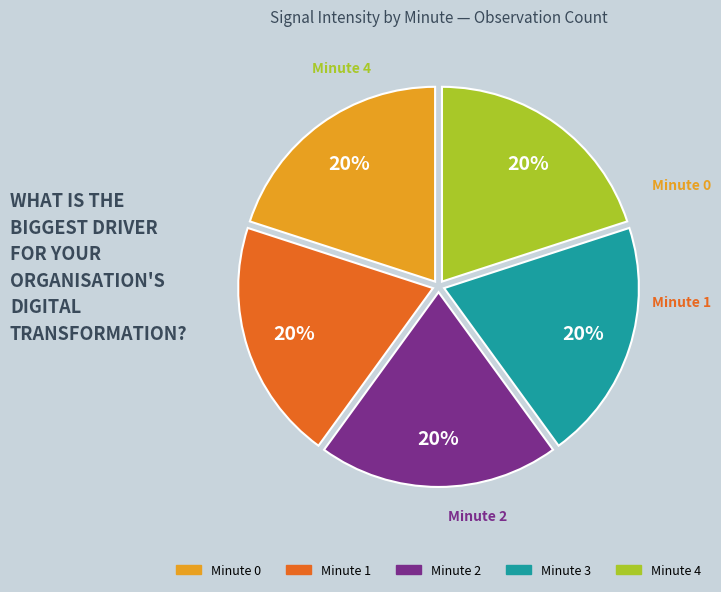

To the nearest percent, what is the average slice percentage?

20%